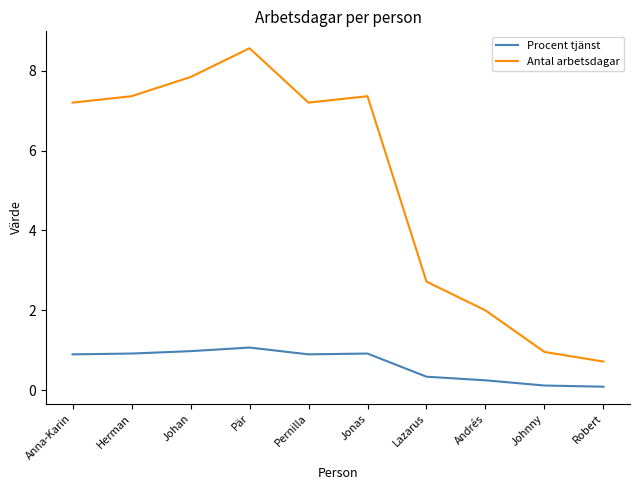

At which category does the chart reach its peak across all series?

Pär